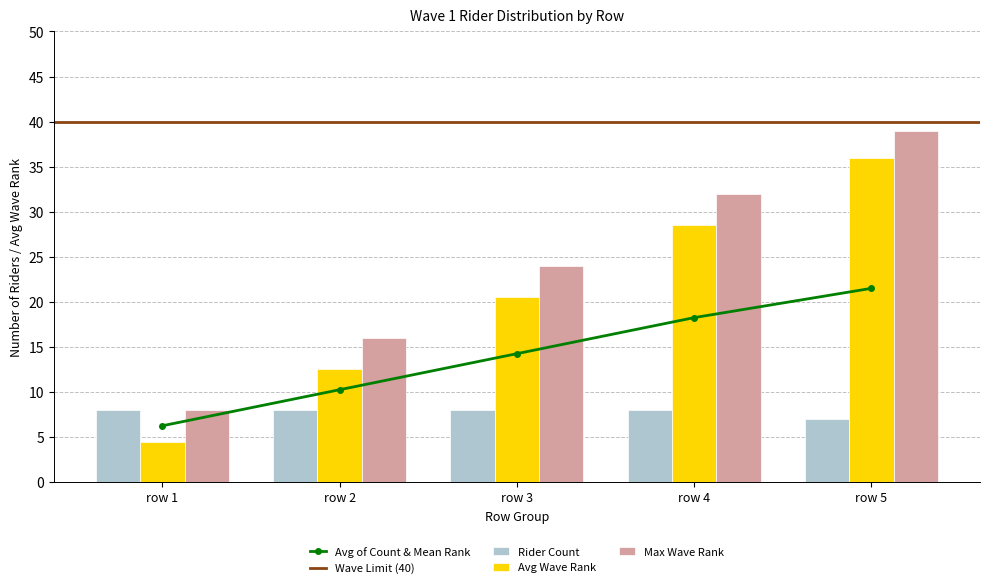

Is it true that Avg of Count & Mean Rank equals 10.2 at row 2?

True